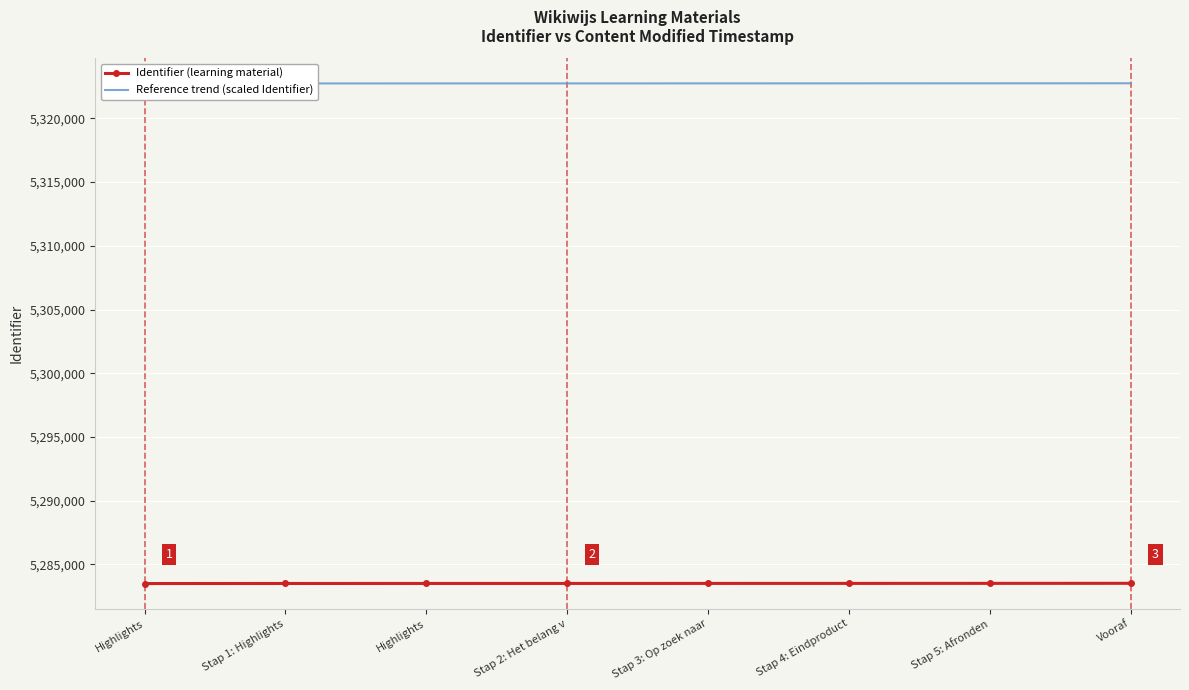

Where does the Identifier (learning material) series first go above 5283498?

Stap 4: Eindproduct